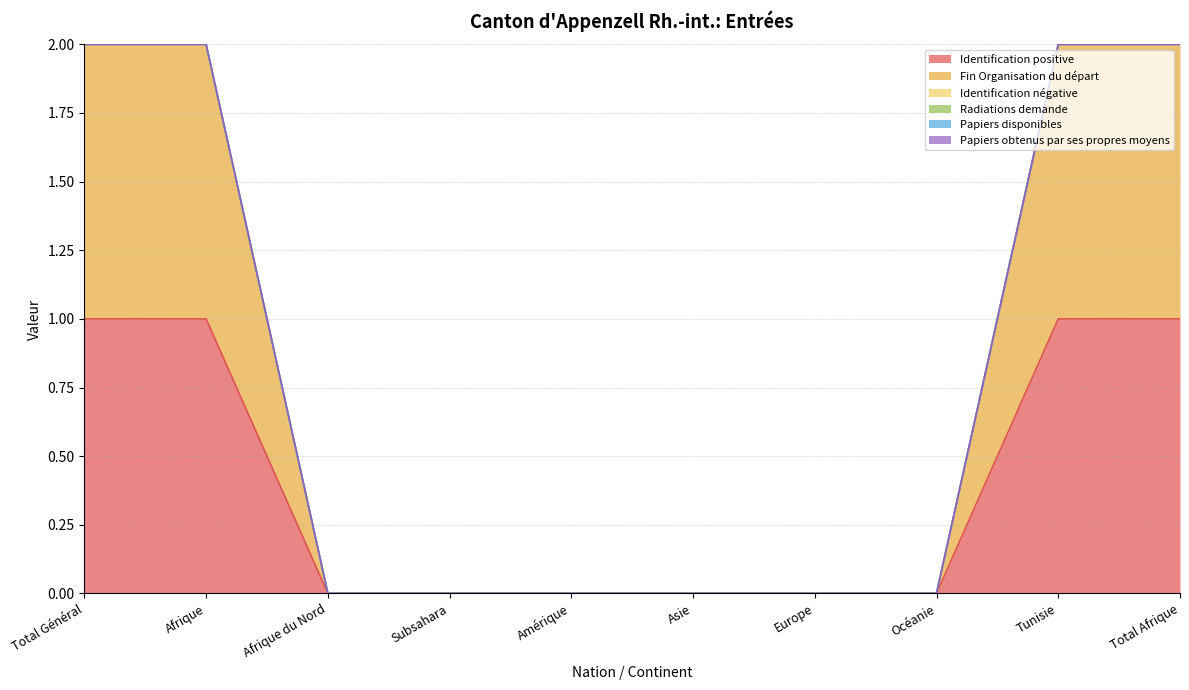

What is the label of the 4th point from the right?

Europe